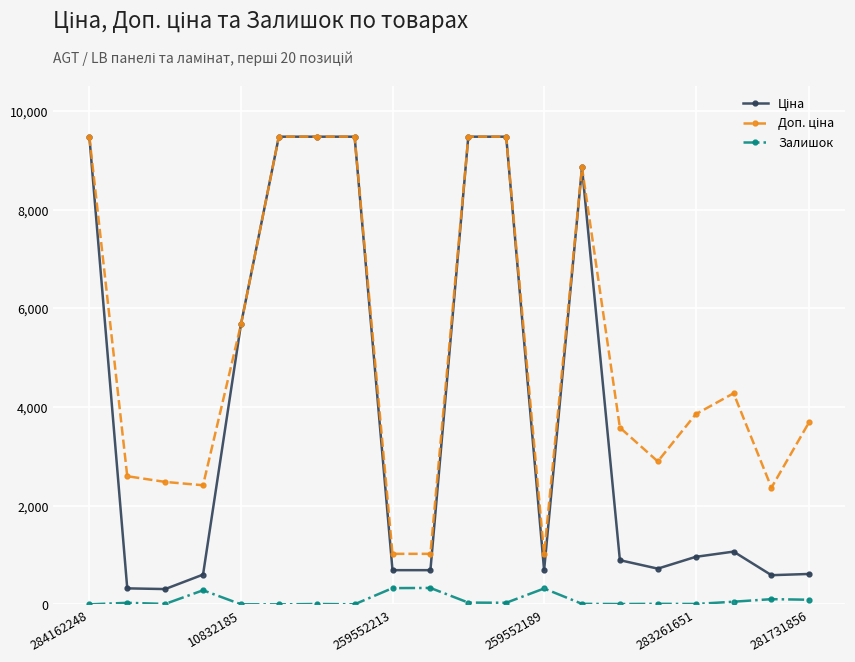

Does the chart display data point markers on the line(s)?

Yes